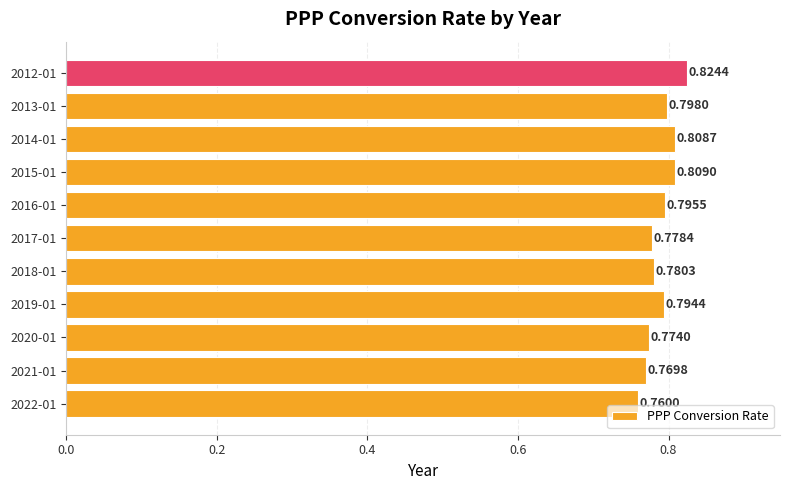

List the labels in order of value, smallest first.

2022-01, 2021-01, 2020-01, 2017-01, 2018-01, 2019-01, 2016-01, 2013-01, 2014-01, 2015-01, 2012-01